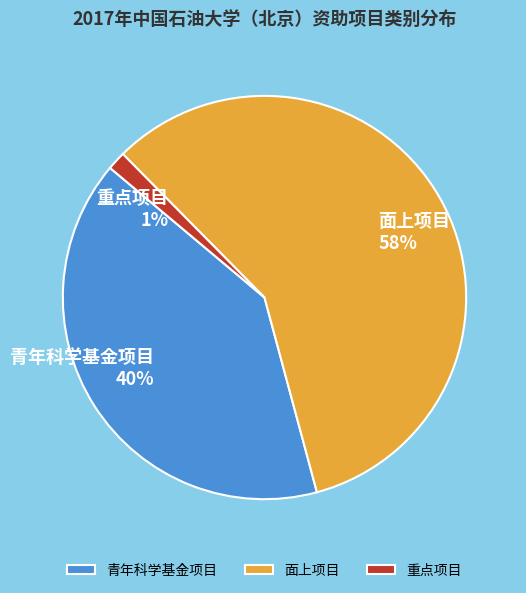

To the nearest percent, what is the difference between the 重点项目 and 青年科学基金项目 slice percentages?

39%